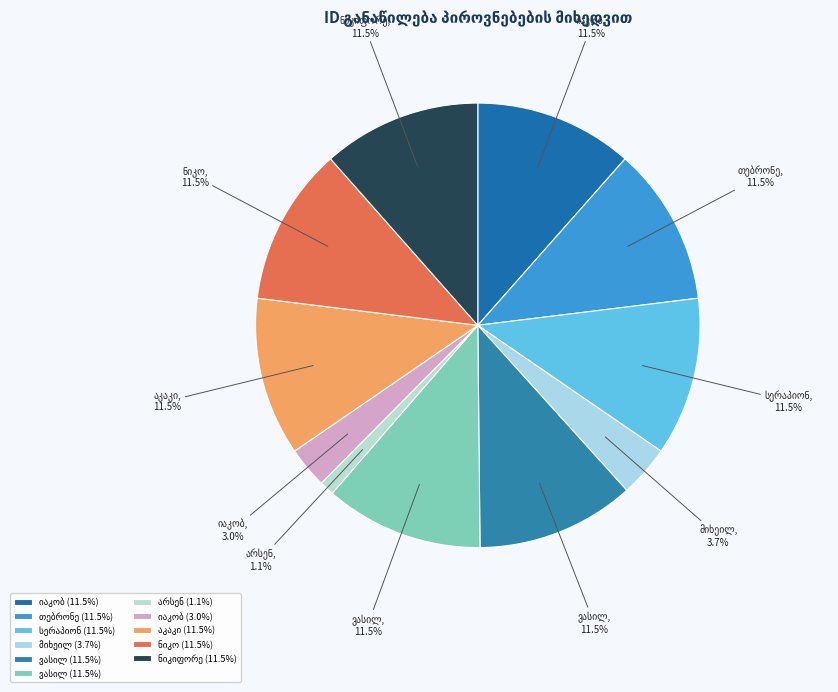

How many segments does this pie chart have?

11